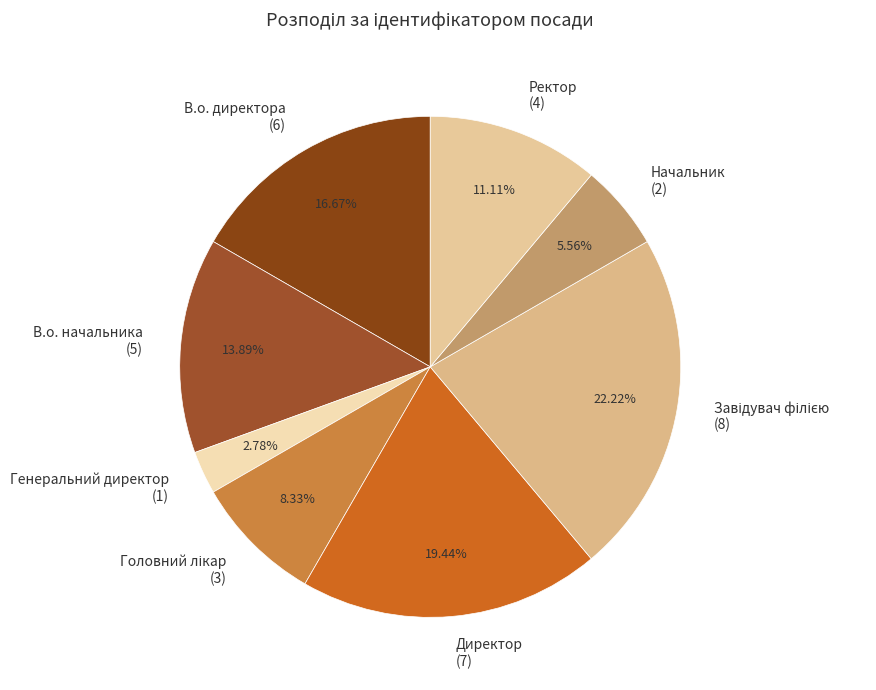

Do В.о. директора and Начальник together represent more than half of the pie?

No